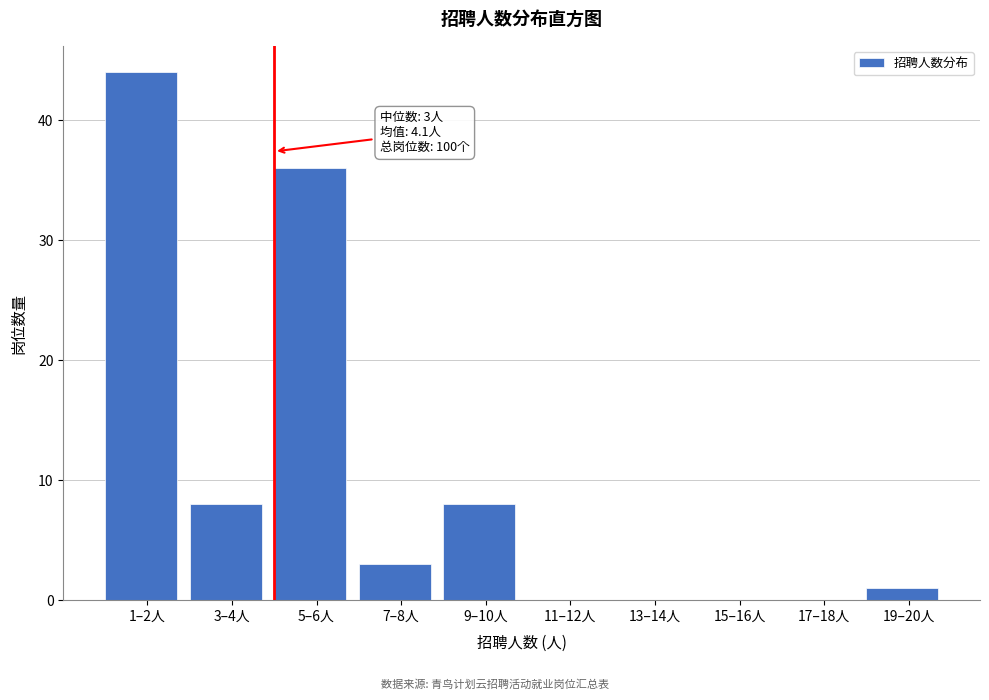

Reading right to left, transcribe all the data shown in this chart.

19–20人=1	17–18人=0	15–16人=0	13–14人=0	11–12人=0	9–10人=8	7–8人=3	5–6人=36	3–4人=8	1–2人=44